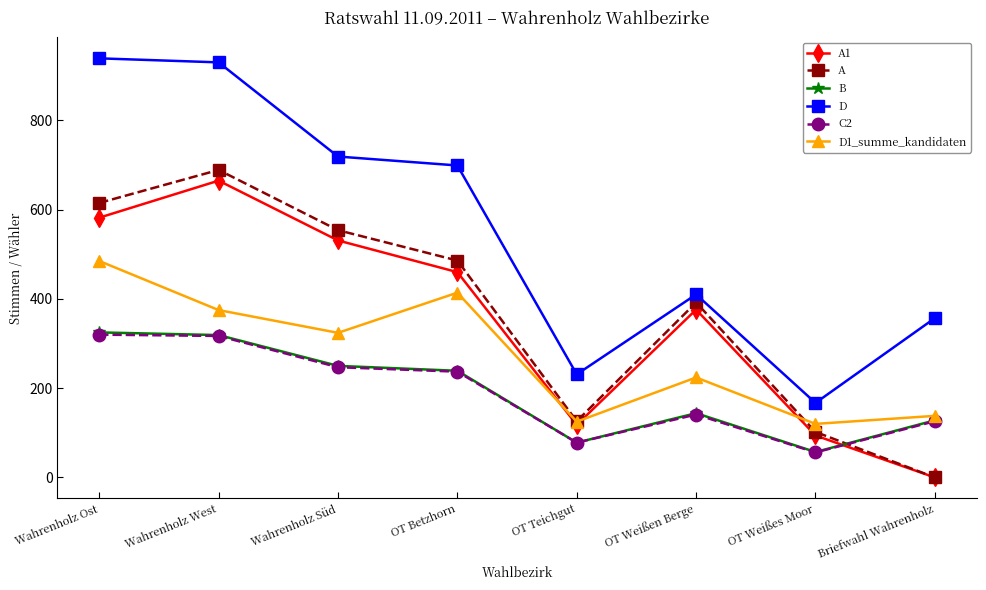

The value of A at OT Weißes Moor is 102. True or false?

True